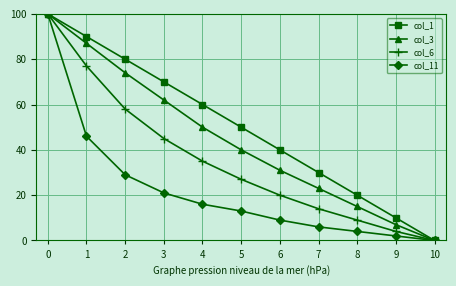

Which series has the largest total across all categories?

col_1